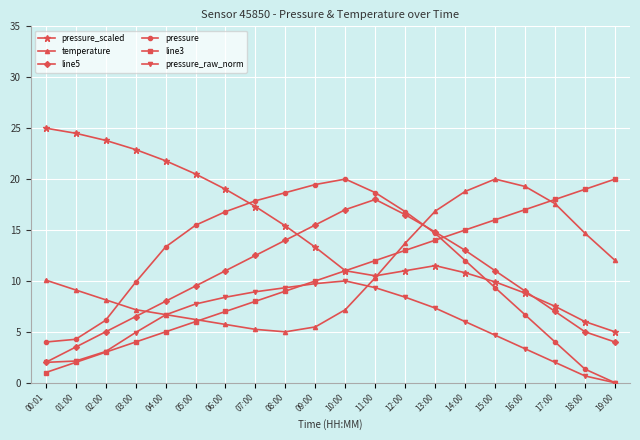

The value of pressure at 03:00 is 9.9. True or false?

True